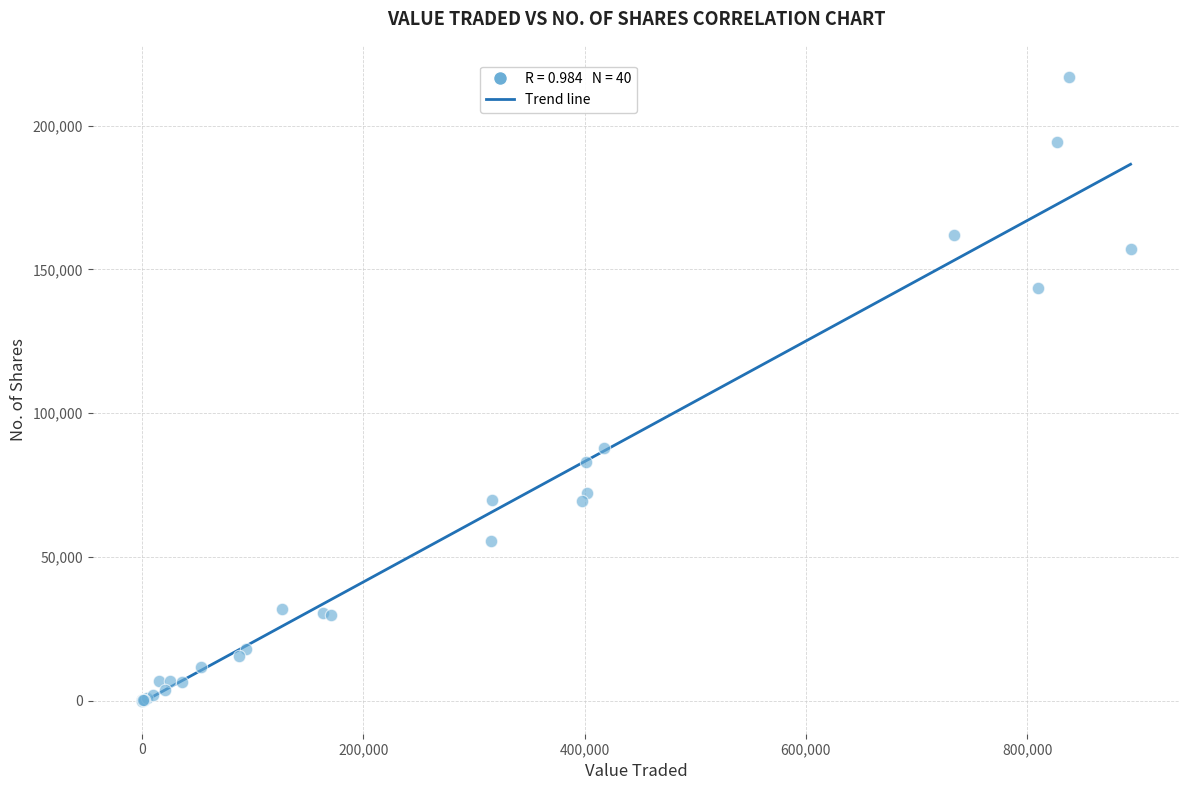

What Y value in the scatter plot is closest to 108420?

87834